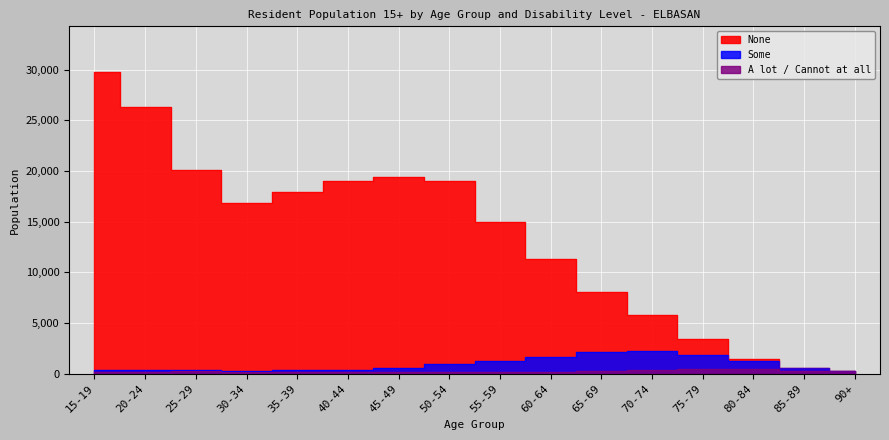

What is the greatest value displayed?

29790